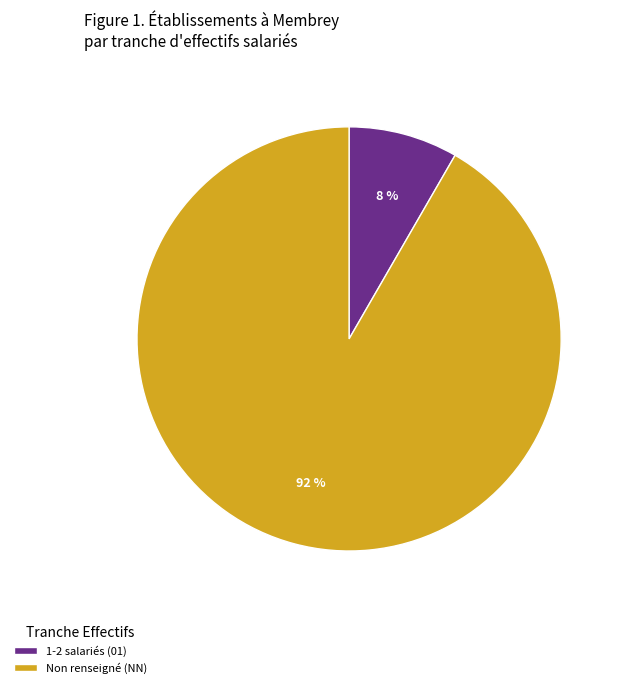

Which category has the biggest portion of the pie?

Non renseigné (NN)